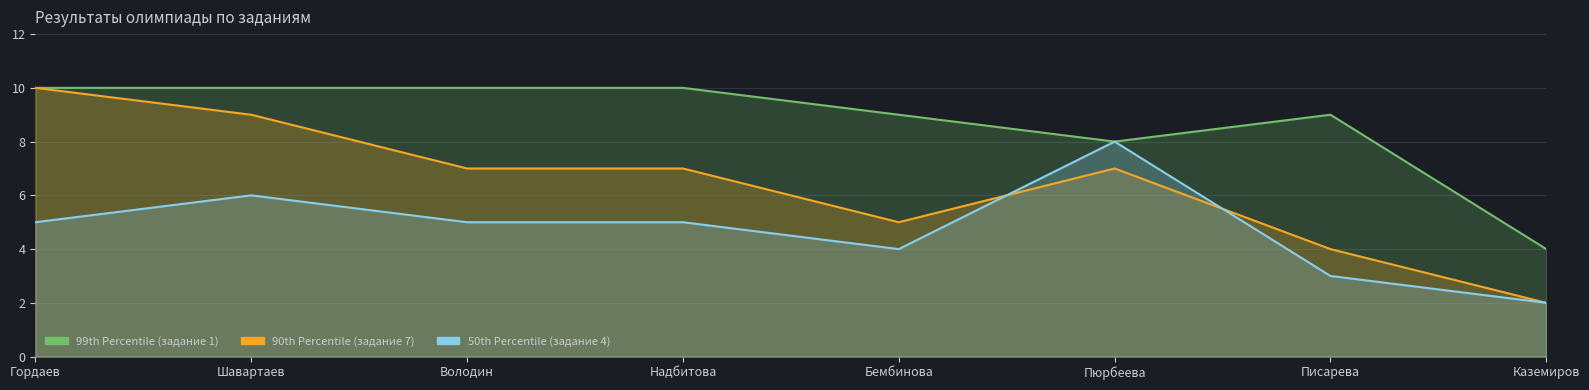

What is the label of the 1st point from the left?

Гордаев